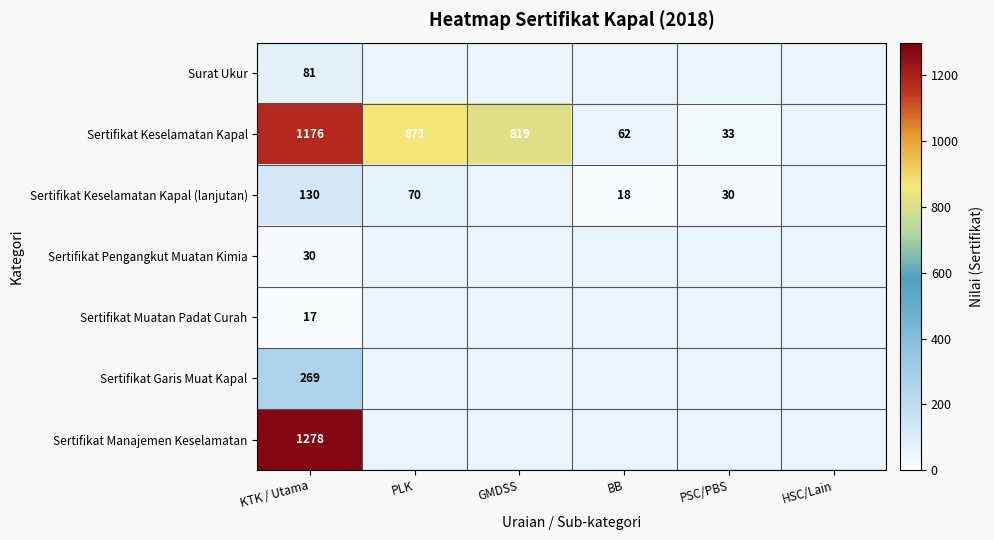

Is it true that Sertifikat Keselamatan Kapal (lanjutan) equals 49 at PSC/PBS?

False